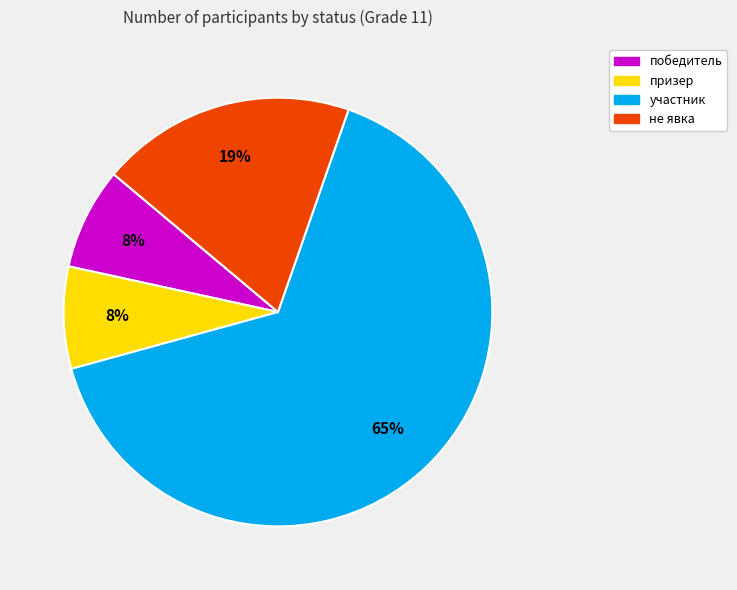

Does any single category account for the majority?

Yes